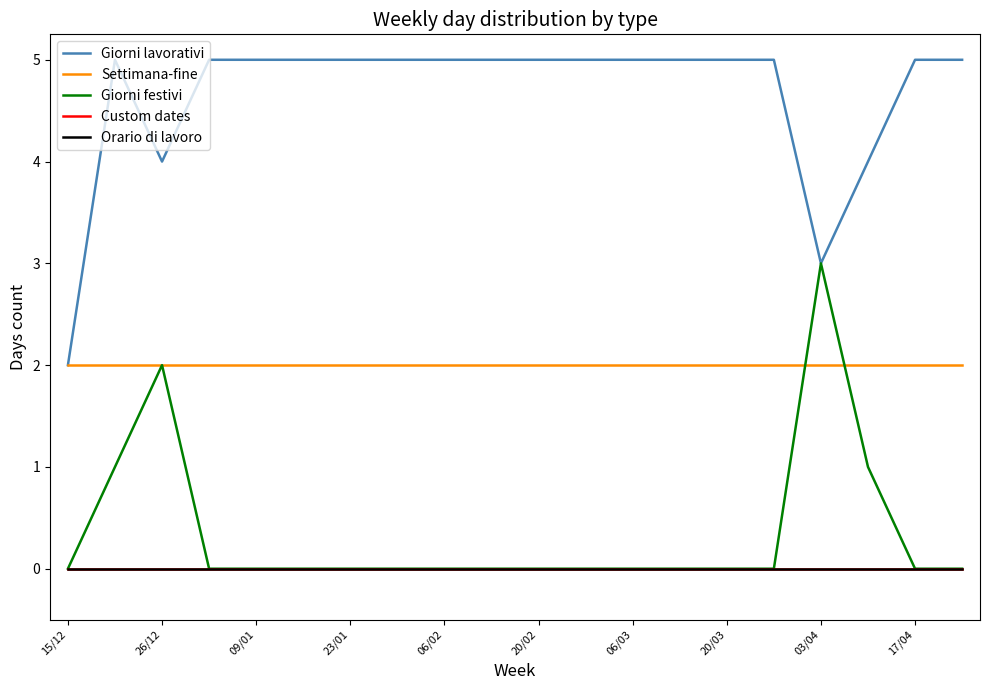

Reading left to right, list all the values displayed in this chart.

Giorni lavorativi: 2	5	4	5	5	5	5	5	5	5	5	5	5	5	5	5	3	4	5	5
Settimana-fine: 2	2	2	2	2	2	2	2	2	2	2	2	2	2	2	2	2	2	2	2
Giorni festivi: 0	1	2	0	0	0	0	0	0	0	0	0	0	0	0	0	3	1	0	0
Custom dates: 0	0	0	0	0	0	0	0	0	0	0	0	0	0	0	0	0	0	0	0
Orario di lavoro: 0	0	0	0	0	0	0	0	0	0	0	0	0	0	0	0	0	0	0	0